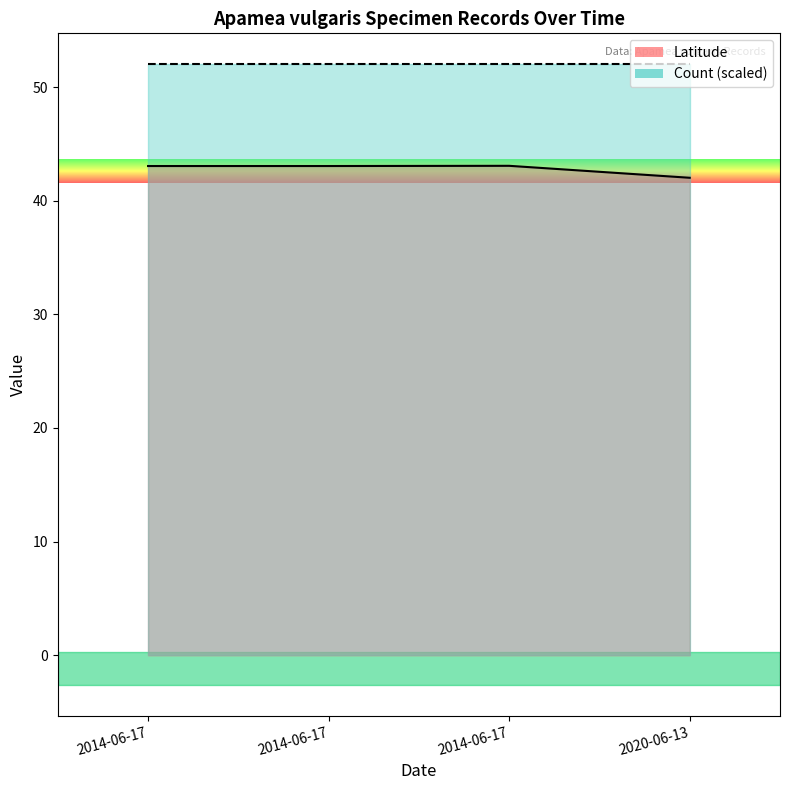

What is the average value of the Latitude series?

42.8